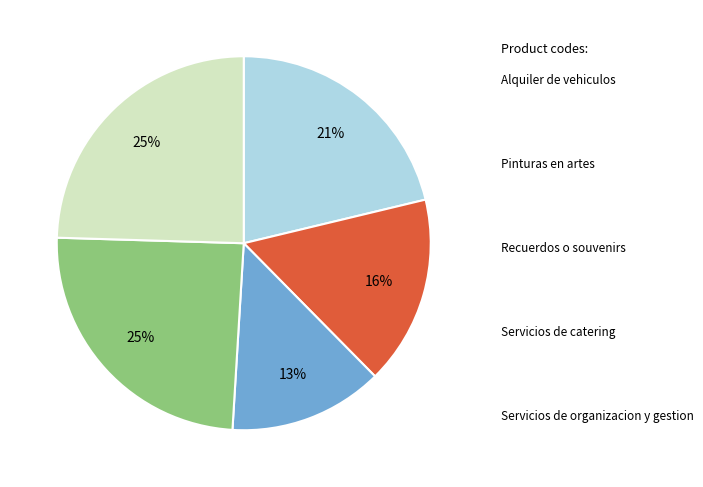

To the nearest percent, what percentage of the pie is Servicios de organizacion y gestion?

25%